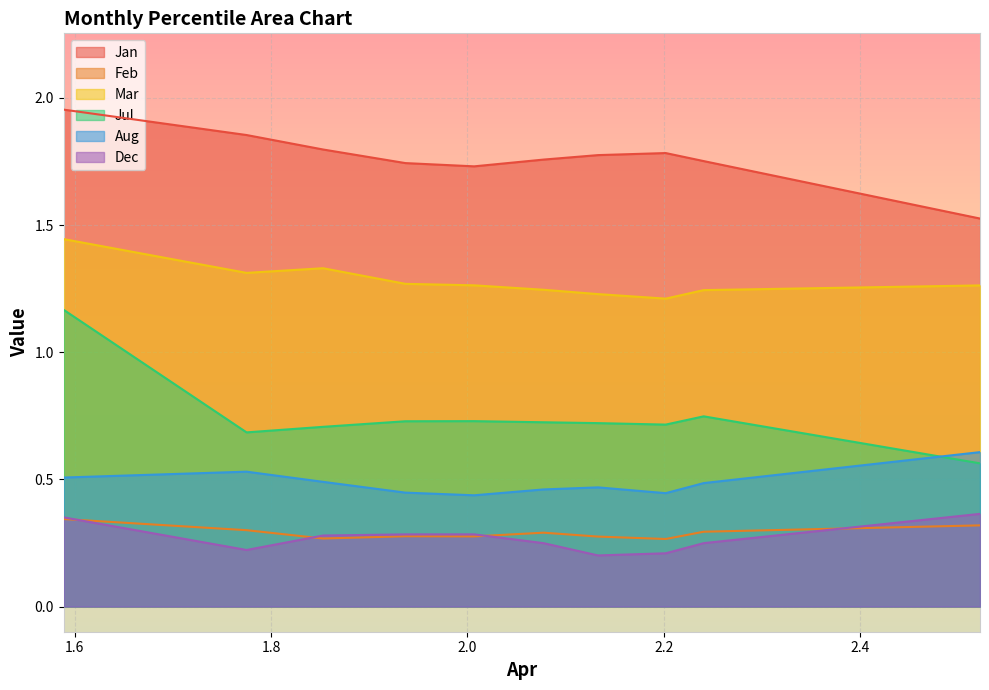

How many interior local valleys does the Dec series have?

2